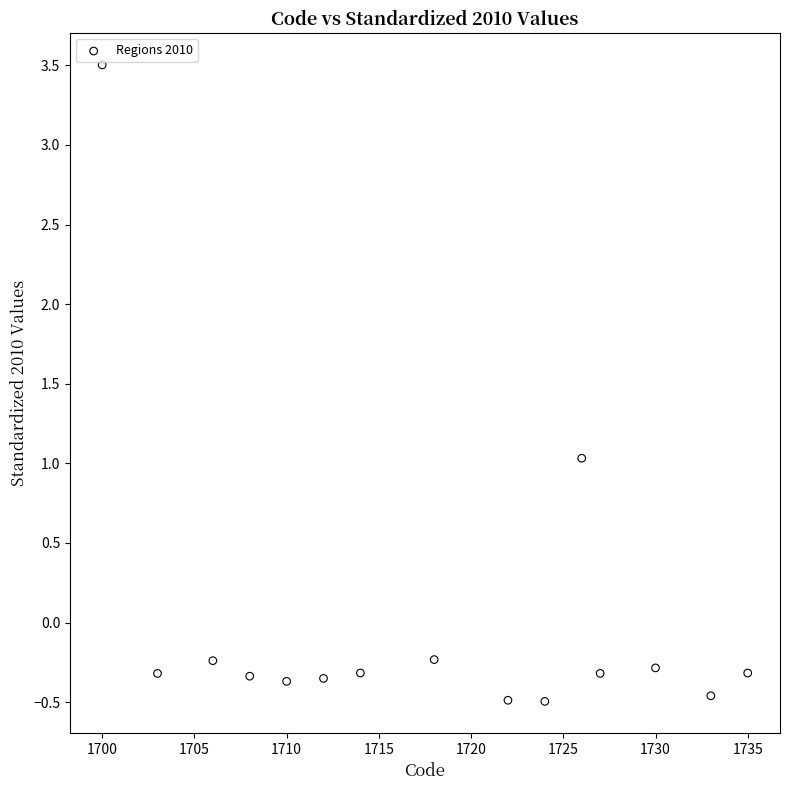

What is the range of Y values (max minus min)?

4.0